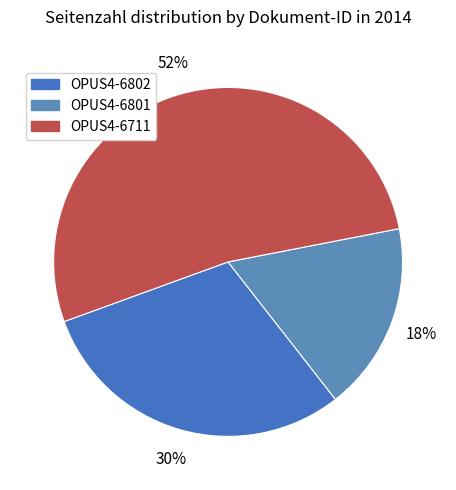

To the nearest percent, what portion does OPUS4-6801 represent?

18%